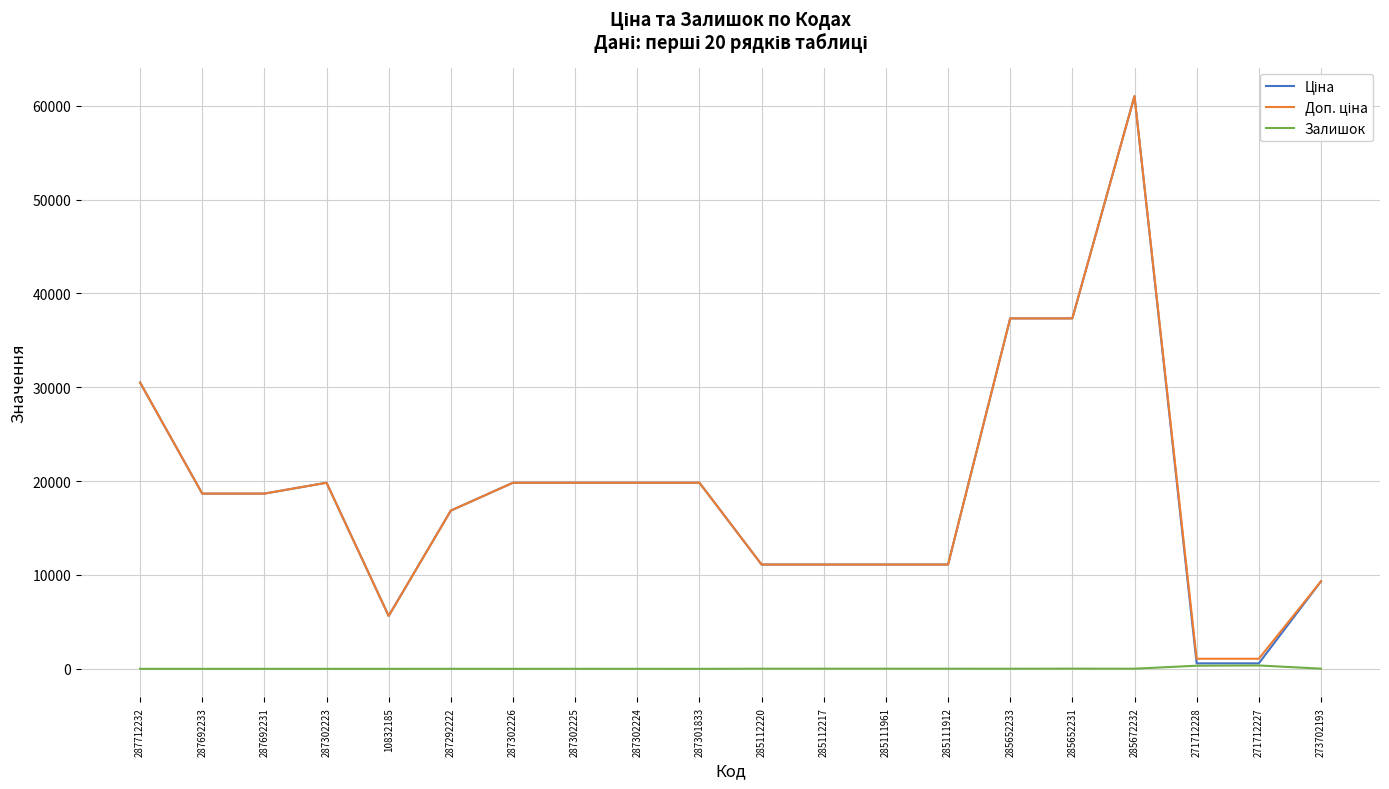

At which category is the sum across all series the highest?

285672232